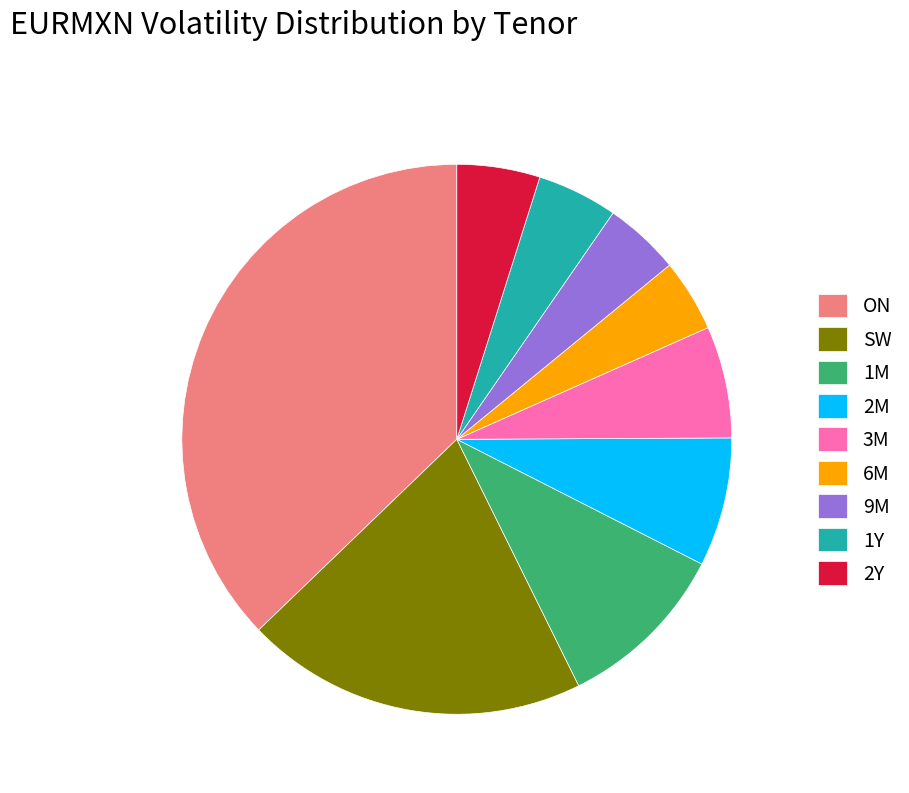

Combined, do ON and 9M account for over 50%?

No